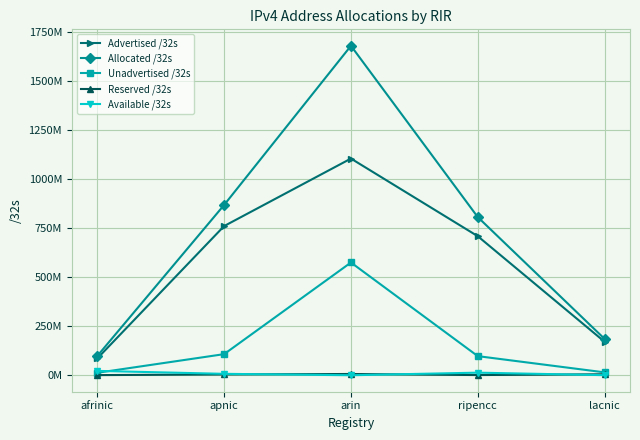

What is the difference between the Available /32s values at ripencc and apnic?

5985320